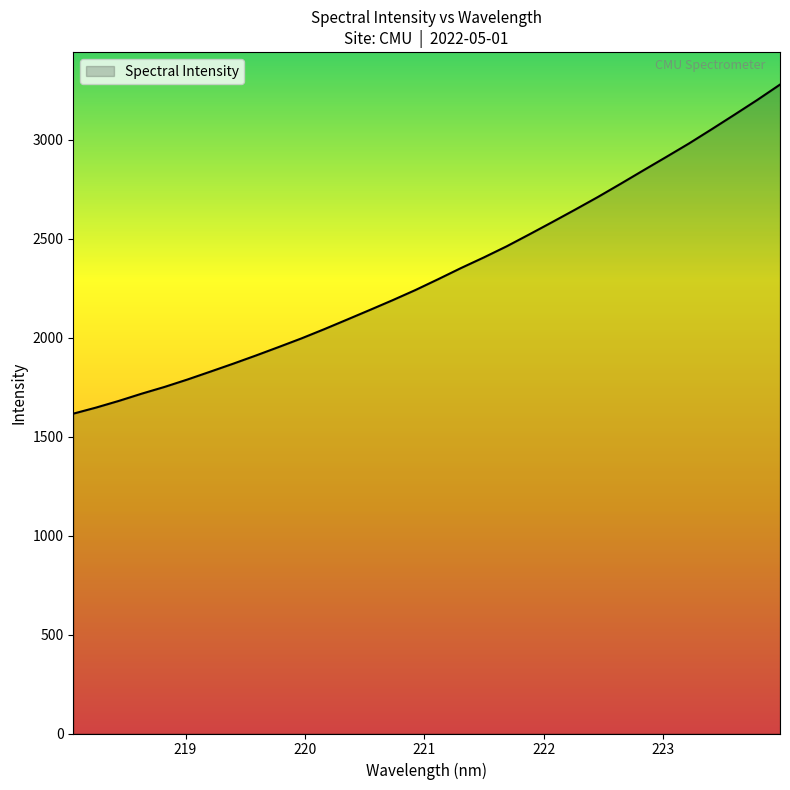

What is the minimum value shown in the chart?

1616.7